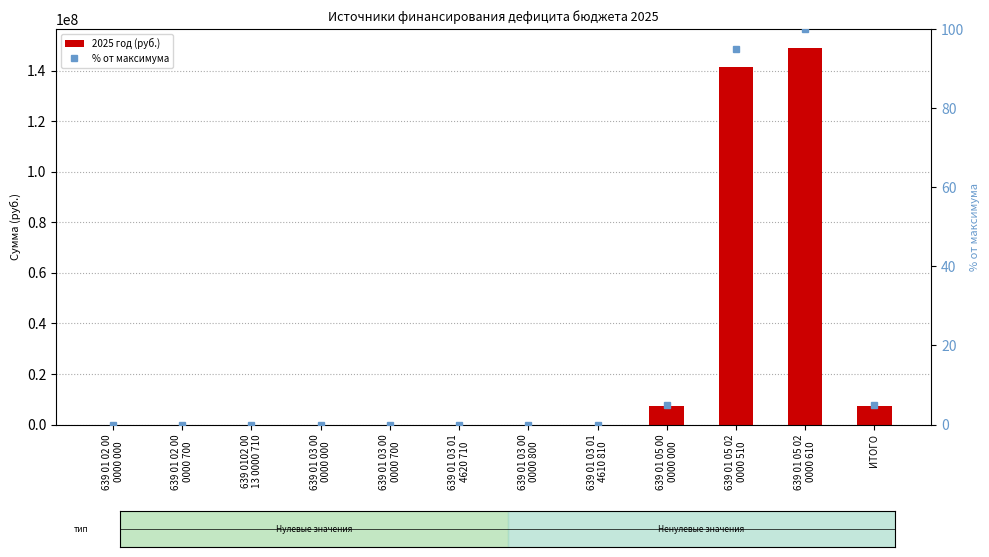

Reading left to right, extract all data points from this chart.

2025 год (руб.): 0.0	0.0	0.0	0.0	0.0	0.0	0.0	0.0	7524803.3	141605623.1	149130426.4	7524803.3
% от максимума: 0.0	0.0	0.0	0.0	0.0	0.0	0.0	0.0	5.0	95.0	100.0	5.0